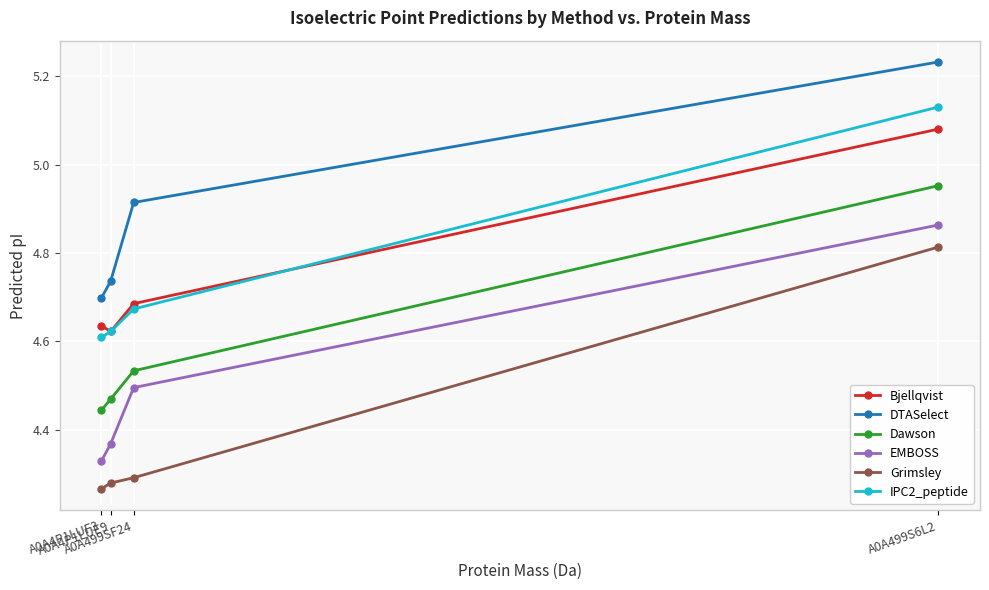

True or false: EMBOSS and Bjellqvist intersect in this chart.

False